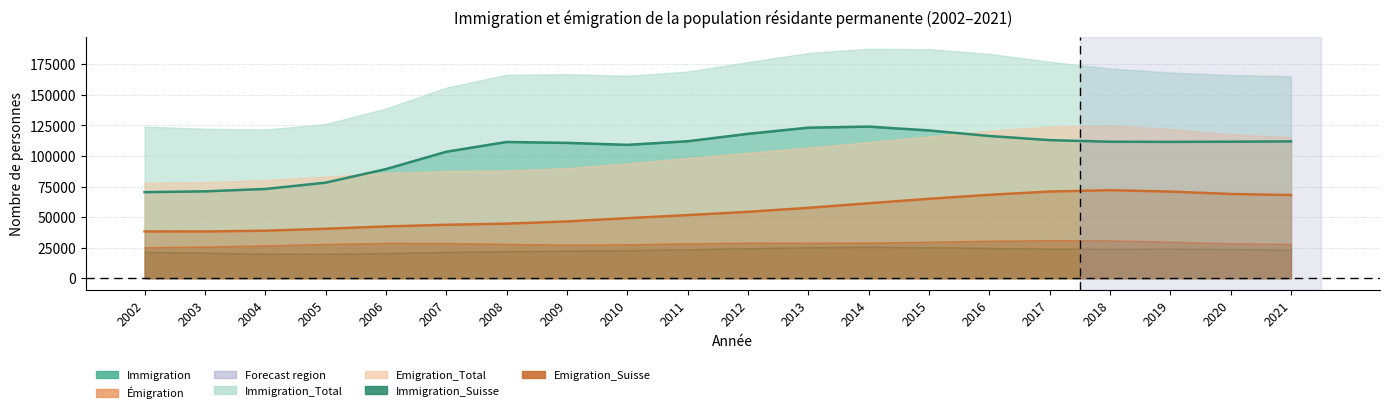

At which category is the sum across all series the highest?

2016